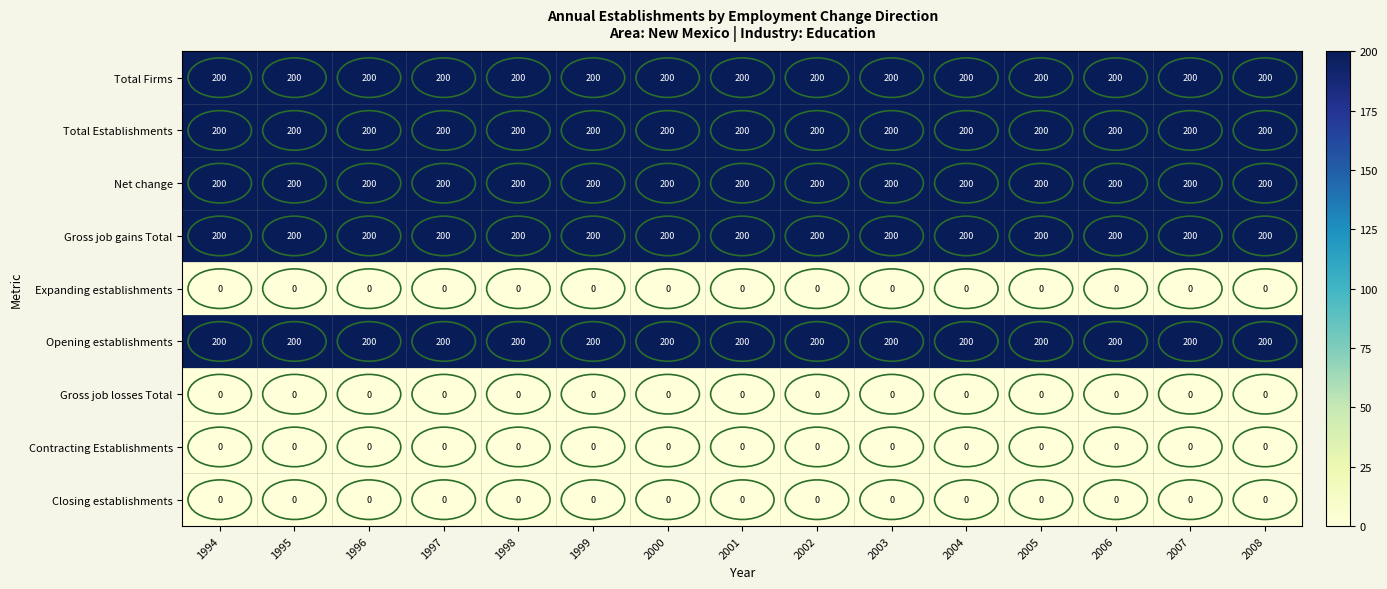

What is the maximum value shown in the chart?

200